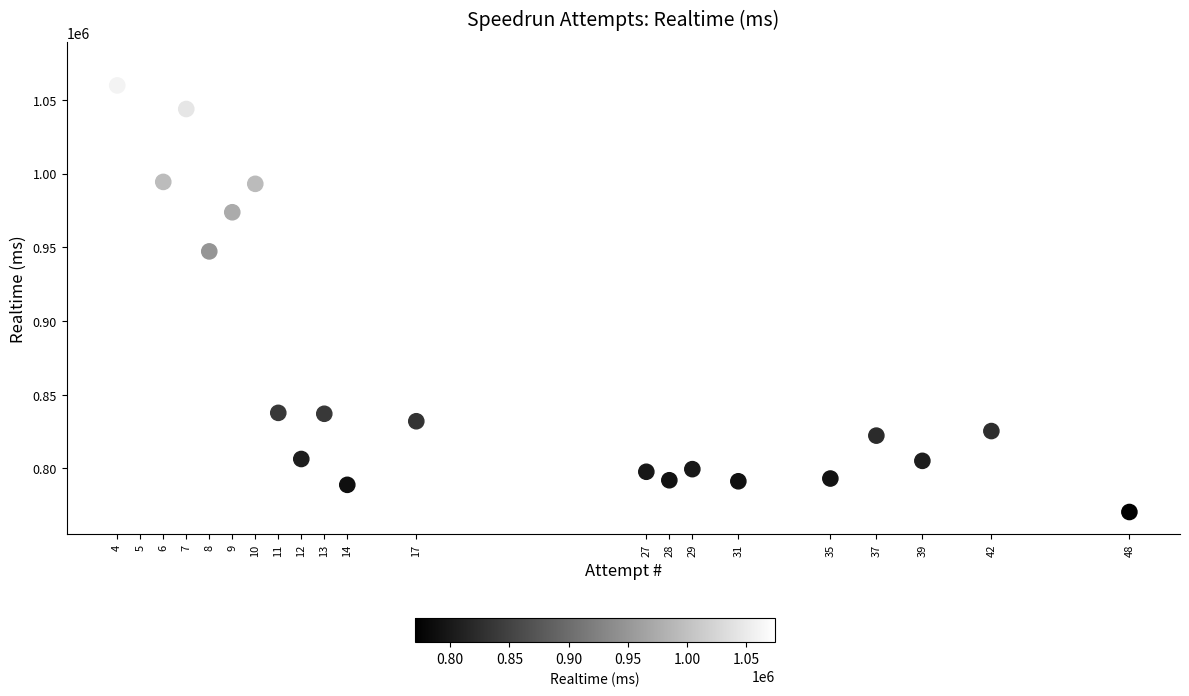

What is the range of X values (max minus min)?

44